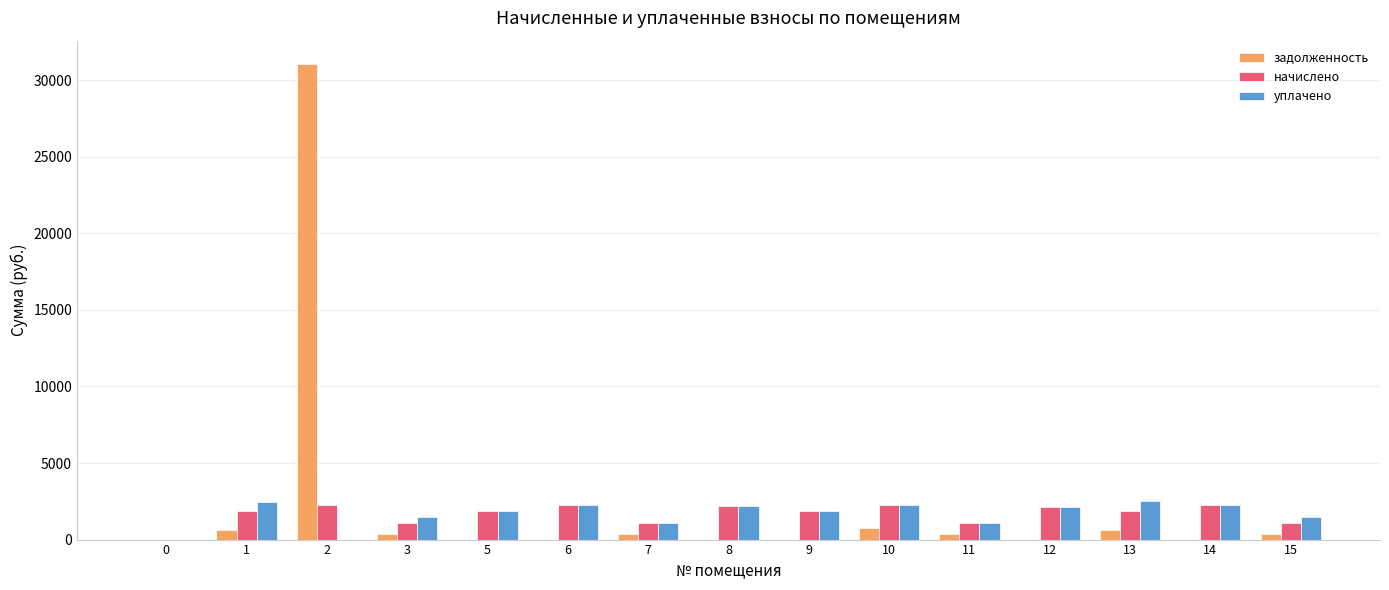

Where does the уплачено series first go above 1891?

1